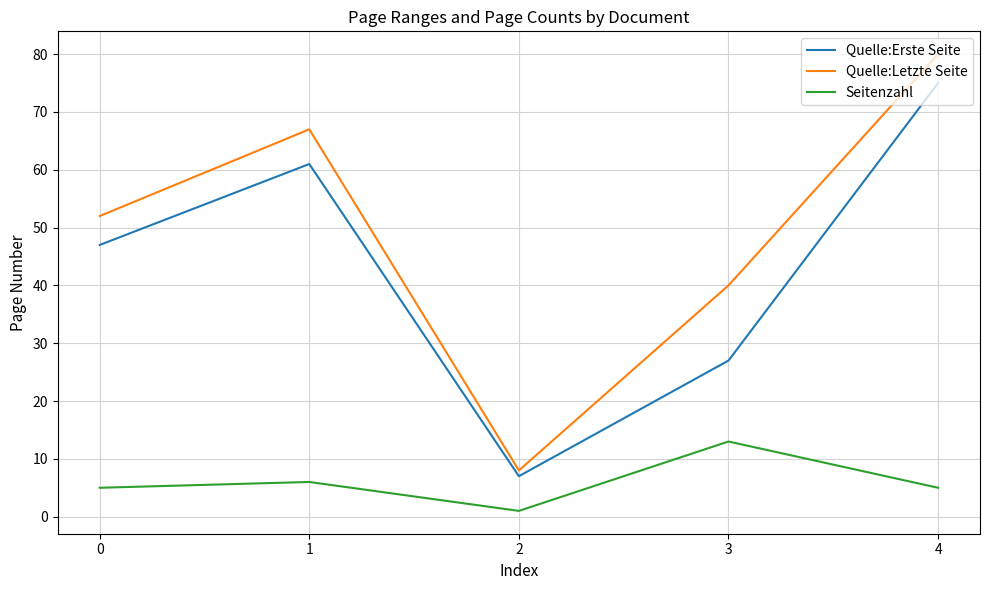

At which label is Seitenzahl closest to 7?

1